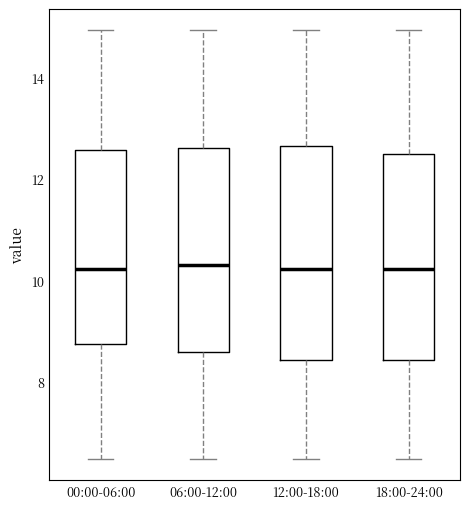

Reading left to right, transcribe this box plot: for each box, give where its median line is, the range the box spans, and where its two whiskers end, as read against the y-axis. The values are not printed on the chart, so give them approximately, as read against the axis.

00:00-06:00: median 10.2, box 8.8 to 12.6, whiskers 6.4 to 15.0
06:00-12:00: median 10.4, box 8.6 to 12.6, whiskers 6.4 to 15.0
12:00-18:00: median 10.2, box 8.4 to 12.6, whiskers 6.4 to 15.0
18:00-24:00: median 10.2, box 8.4 to 12.4, whiskers 6.4 to 15.0